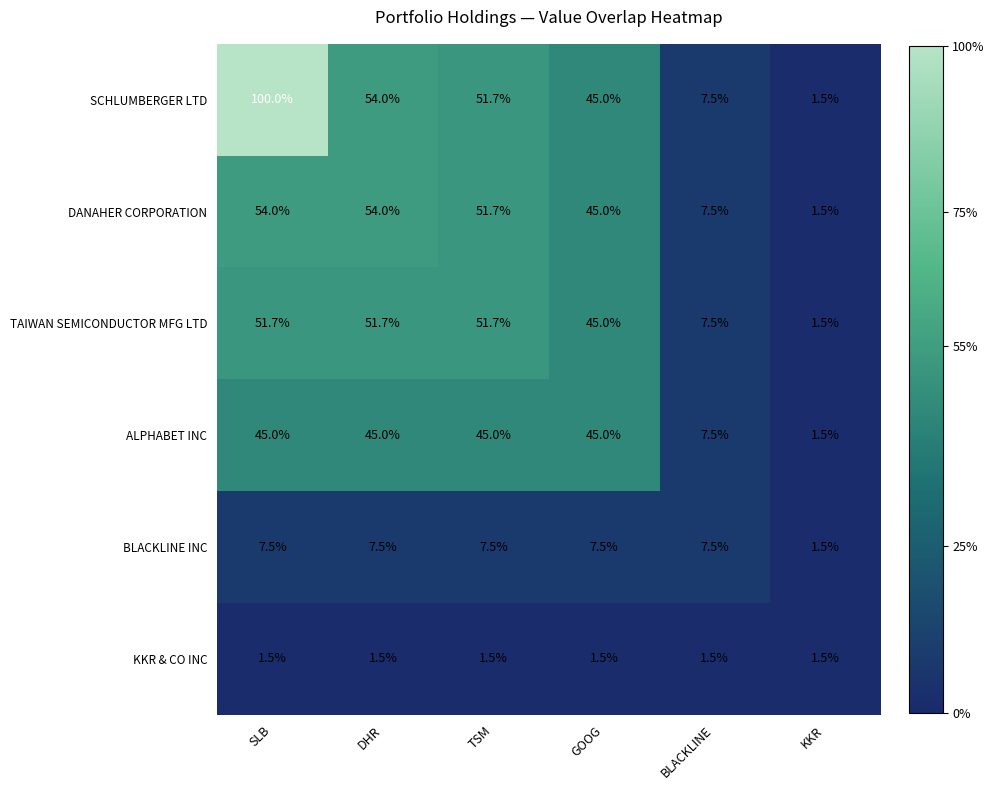

Between SLB and GOOG, which series saw the biggest shift?

SCHLUMBERGER LTD